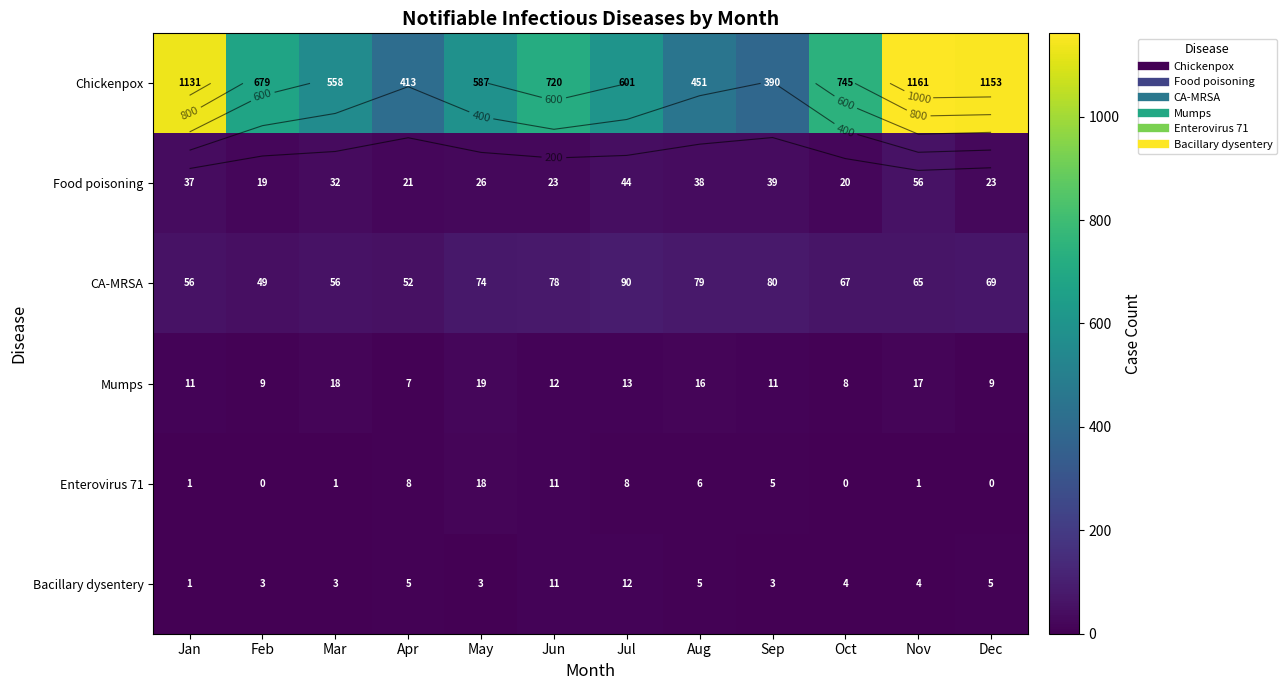

What is the total value across all series at Nov?

1304